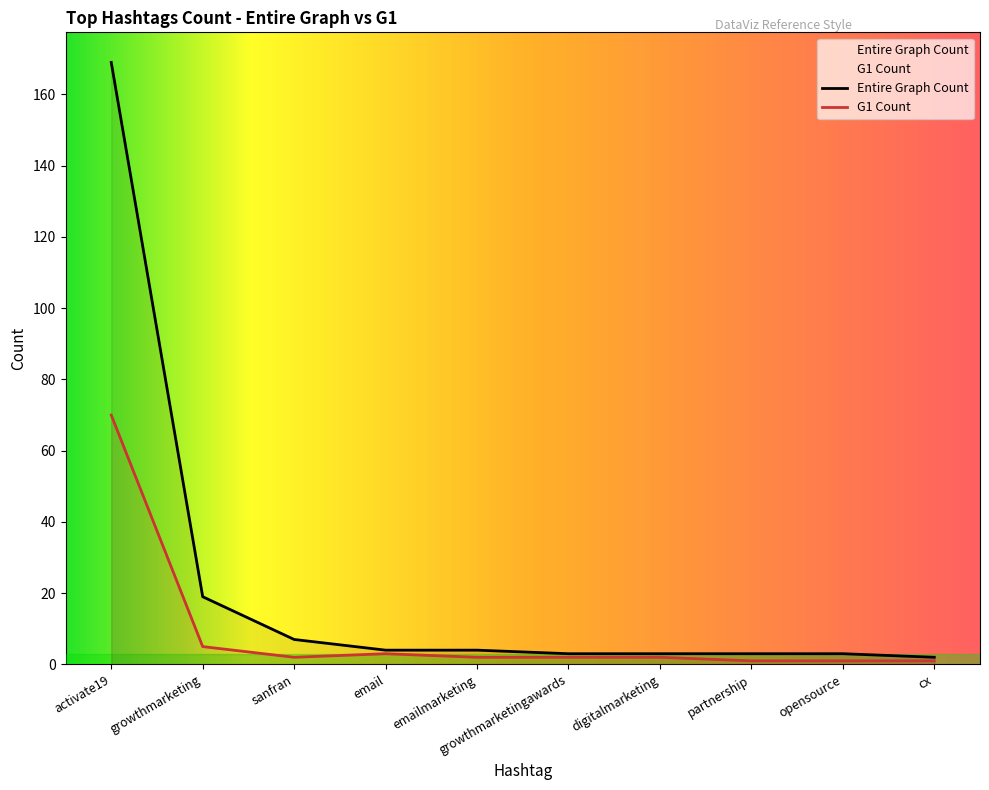

What is the difference between the second highest and minimum values in the Entire Graph Count series?

17